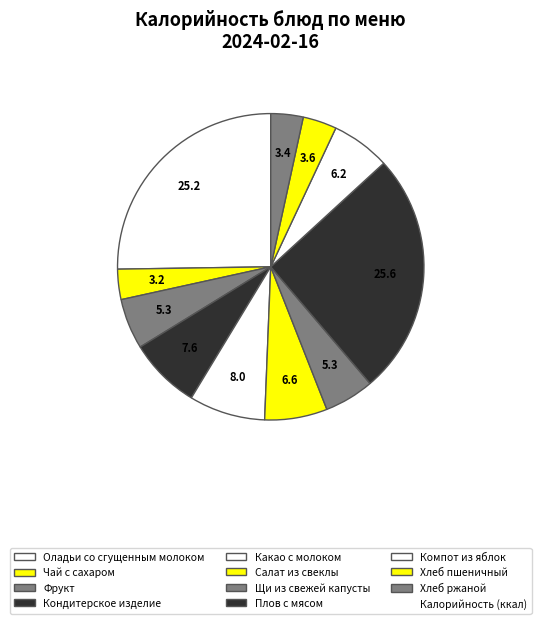

Count the number of slices in the pie.

11